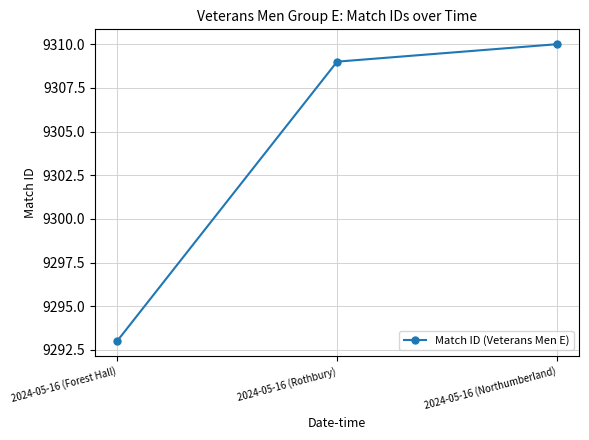

True or false: the data shows 14053 at 2024-05-16 (Northumberland).

False